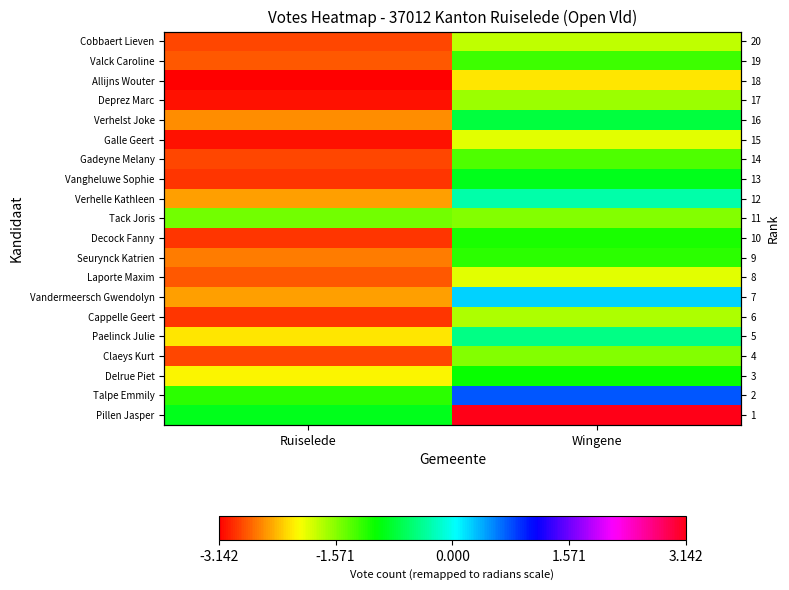

Is it true that Tack Joris equals -1.0 at Ruiselede?

False